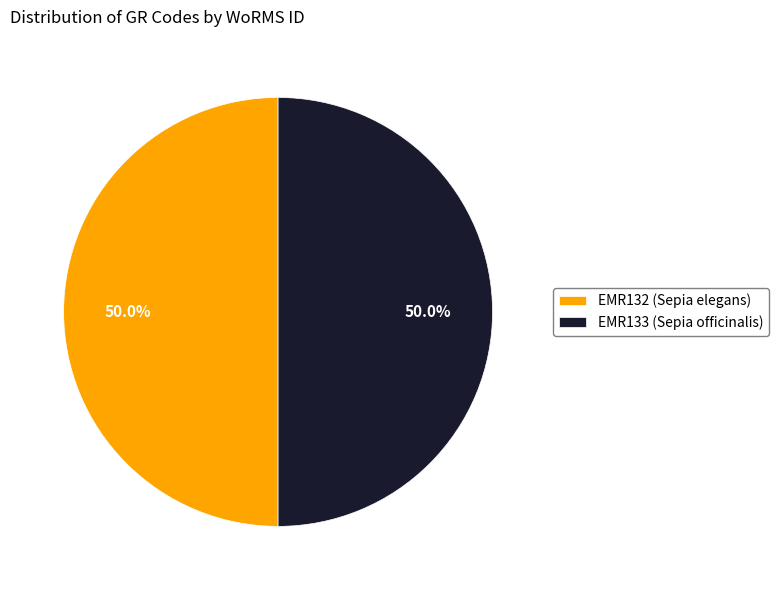

How many segments does this pie chart have?

2